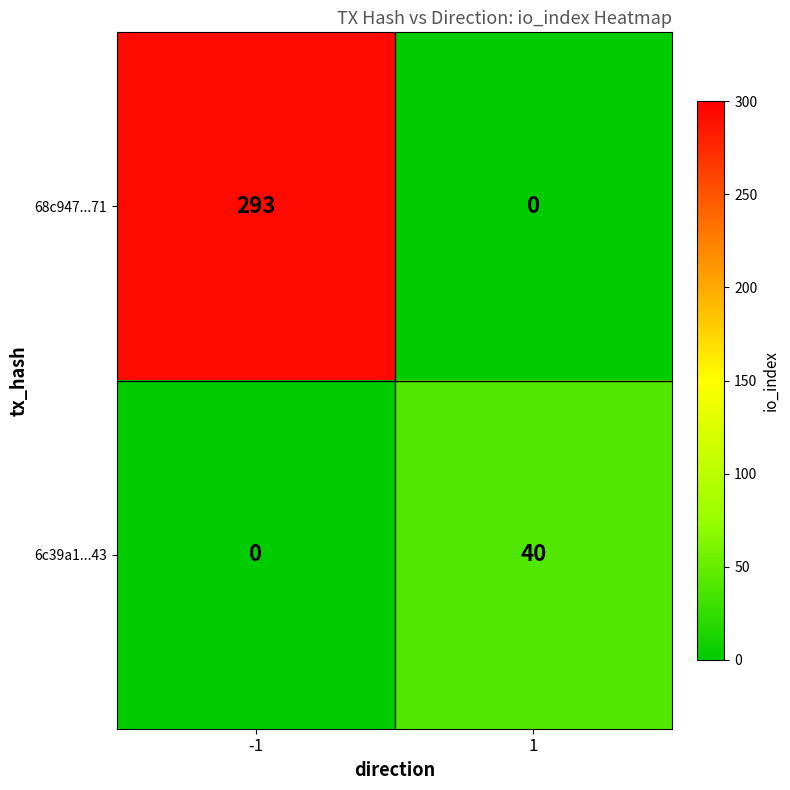

What is the difference between the 68c947...71 values at 1 and -1?

293